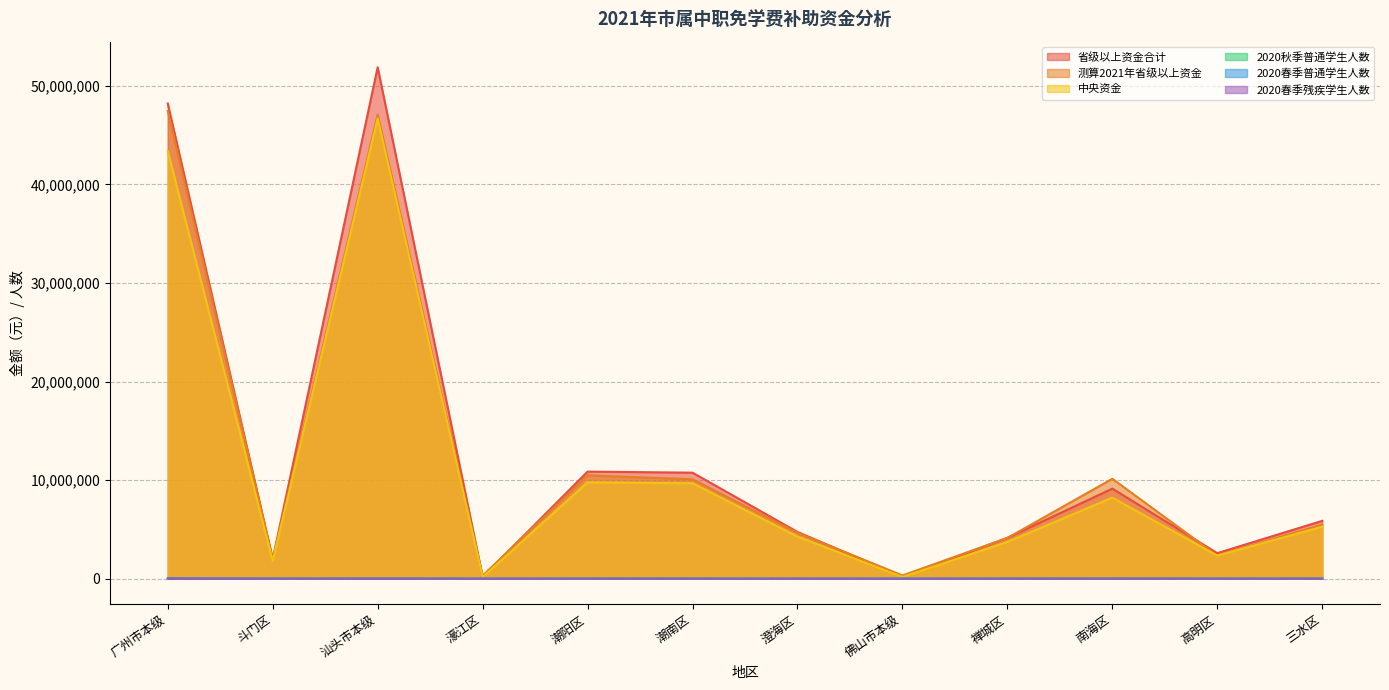

At how many categories does at least one series exceed 51377812?

1